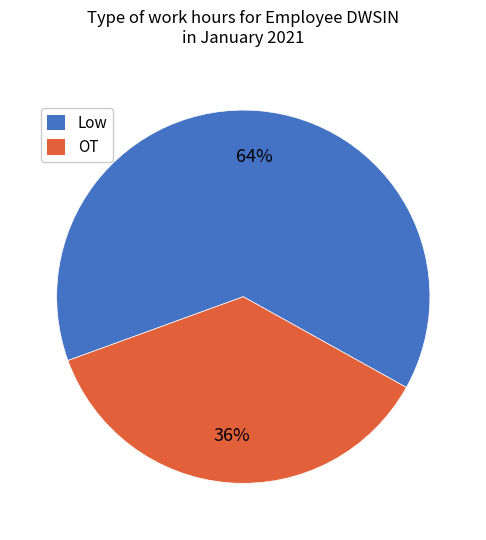

True or false: Low accounts for 70% of the total.

False